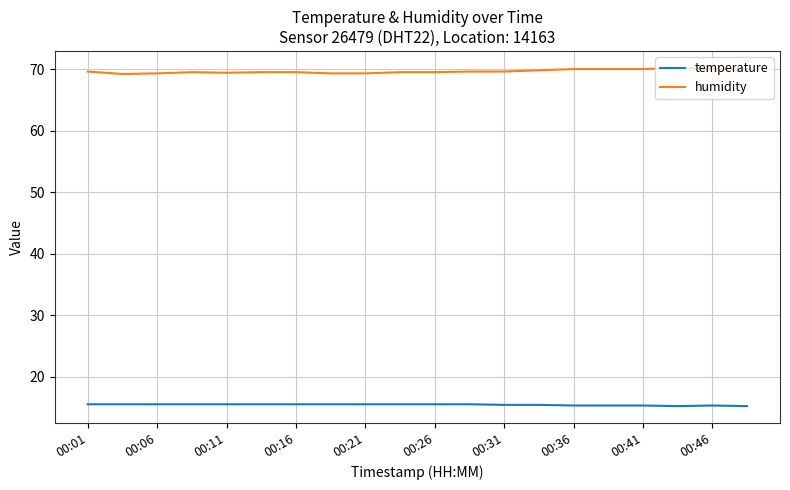

What is the maximum value for temperature?

15.5